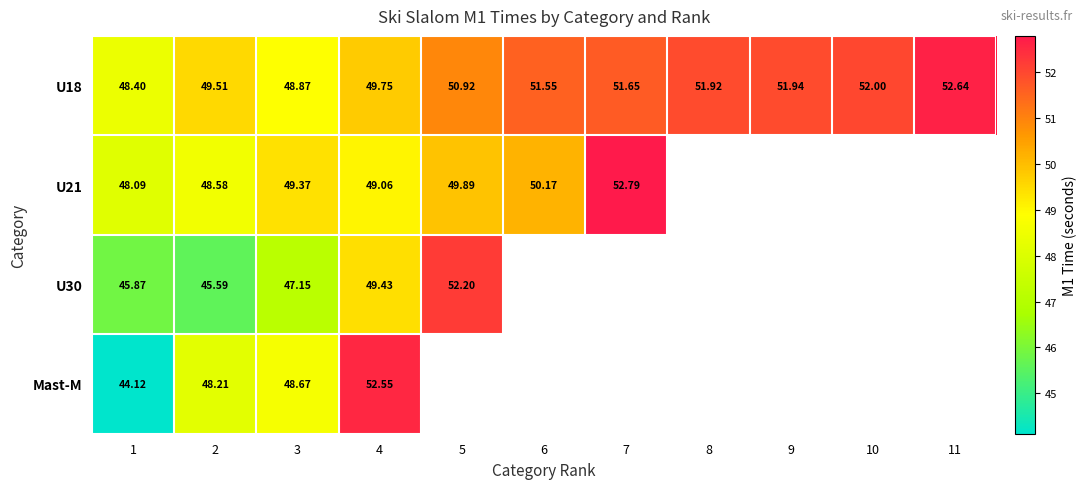

Which series has the largest total across all categories?

U18